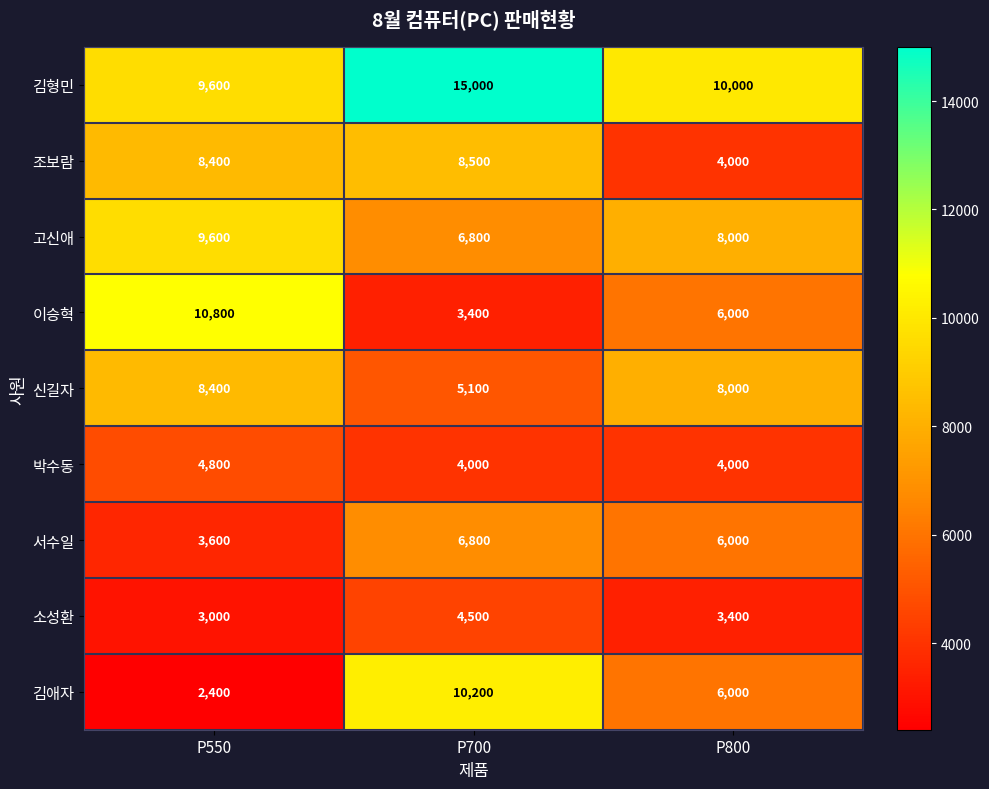

At which category is the sum across all series the highest?

P700